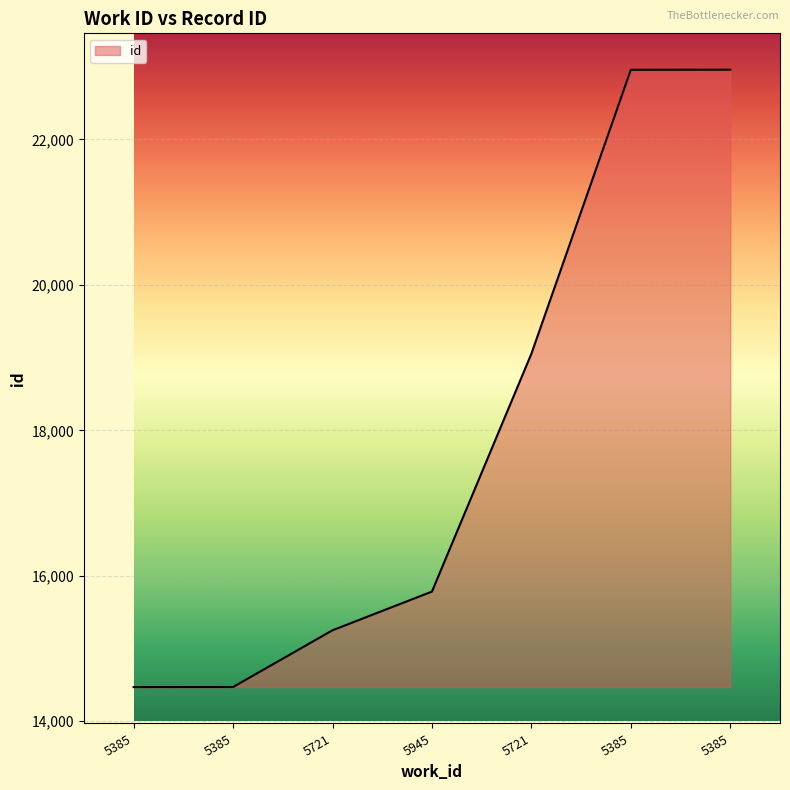

Count the number of categories in the chart.

7